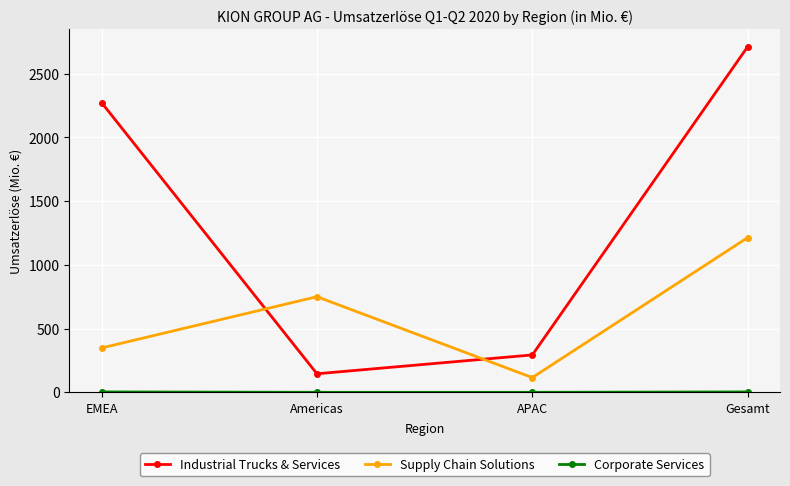

What is the label of the 4th point from the right?

EMEA